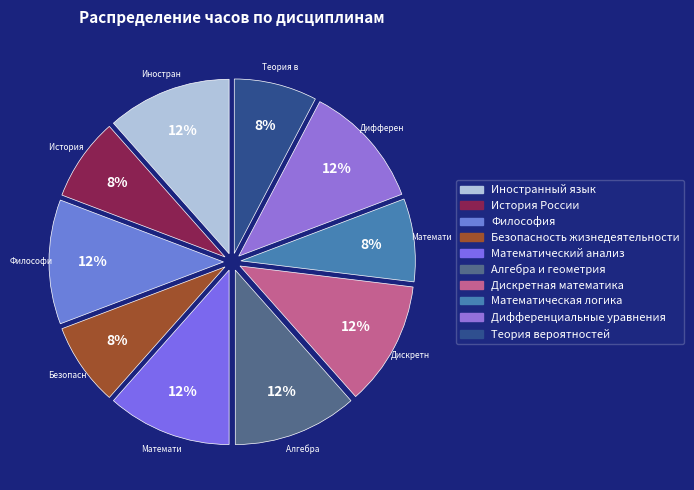

To the nearest percent, what percentage of the pie is Безопасность жизнедеятельности?

8%